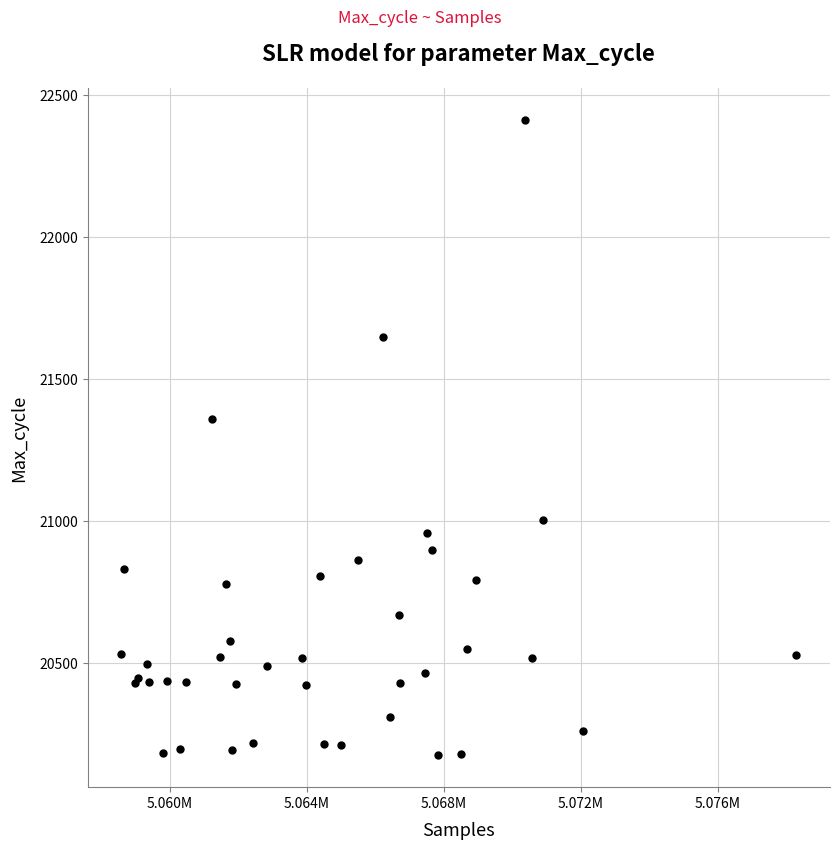

What Y value in the scatter plot is closest to 21292?

21358